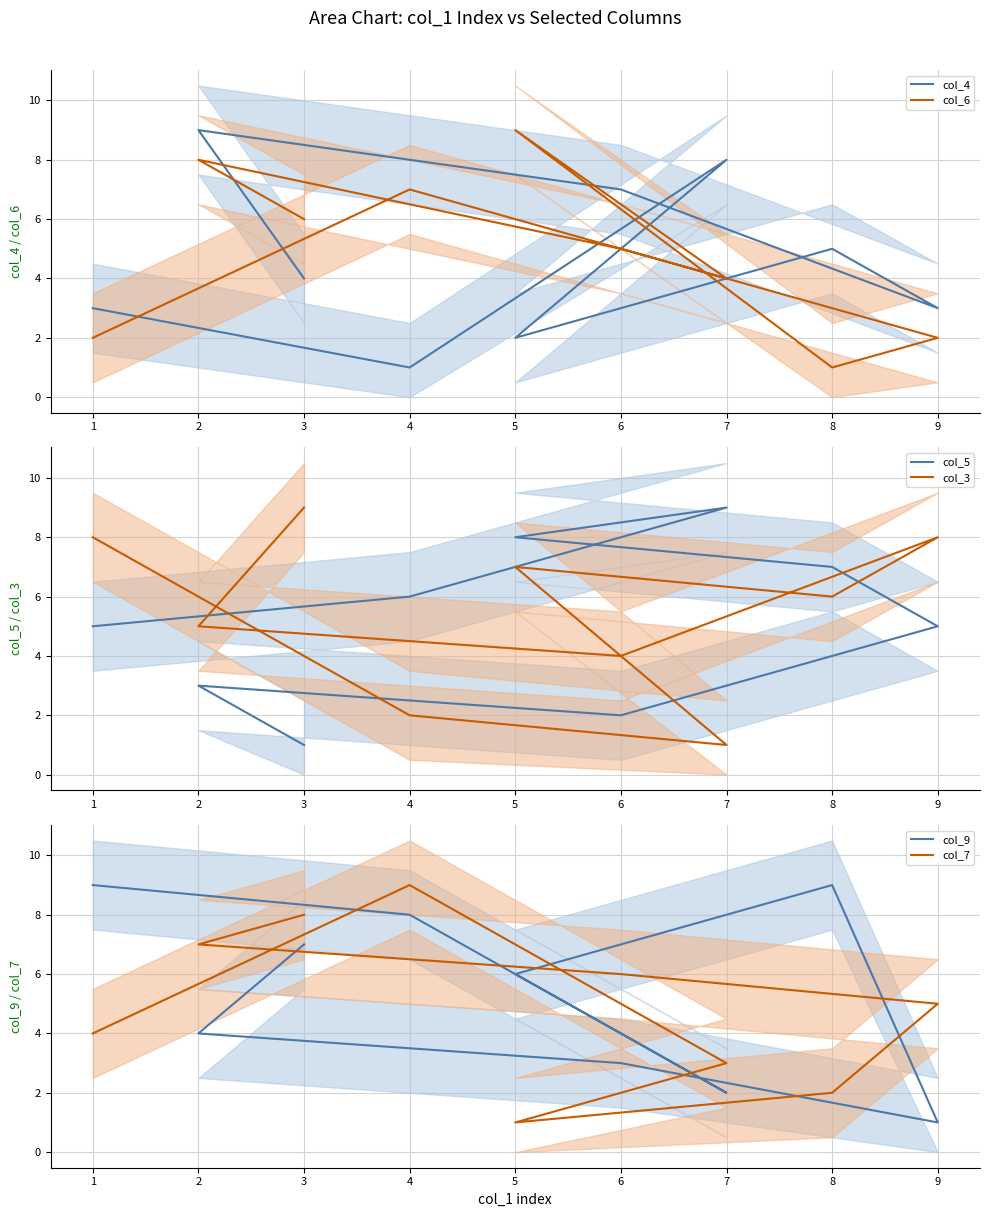

True or false: col_5 has a value of 5 at 1.

True